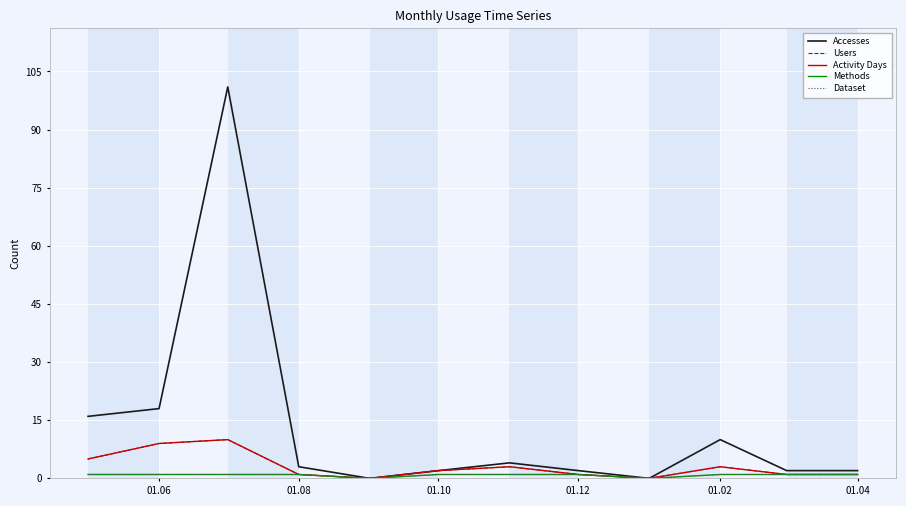

Is this an area chart (filled region under the line)?

No